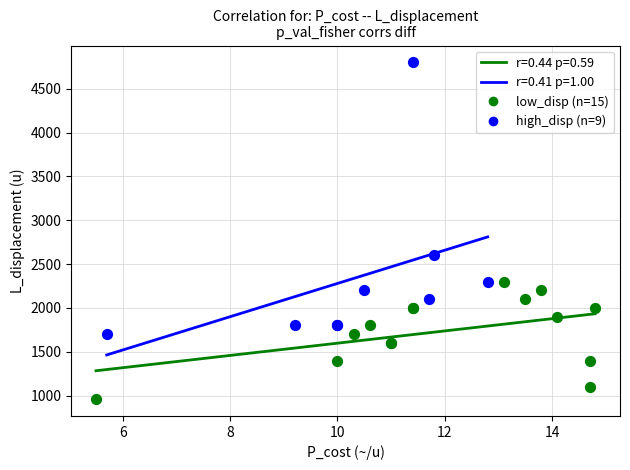

Which series contains the highest Y value?

high_disp (n=9)